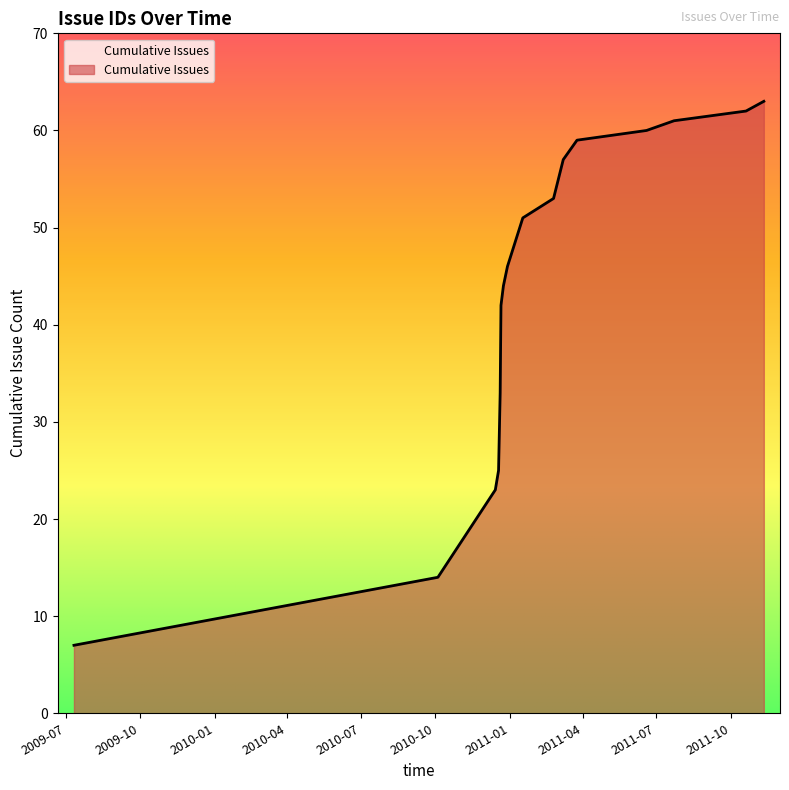

What is the smallest value displayed?

7